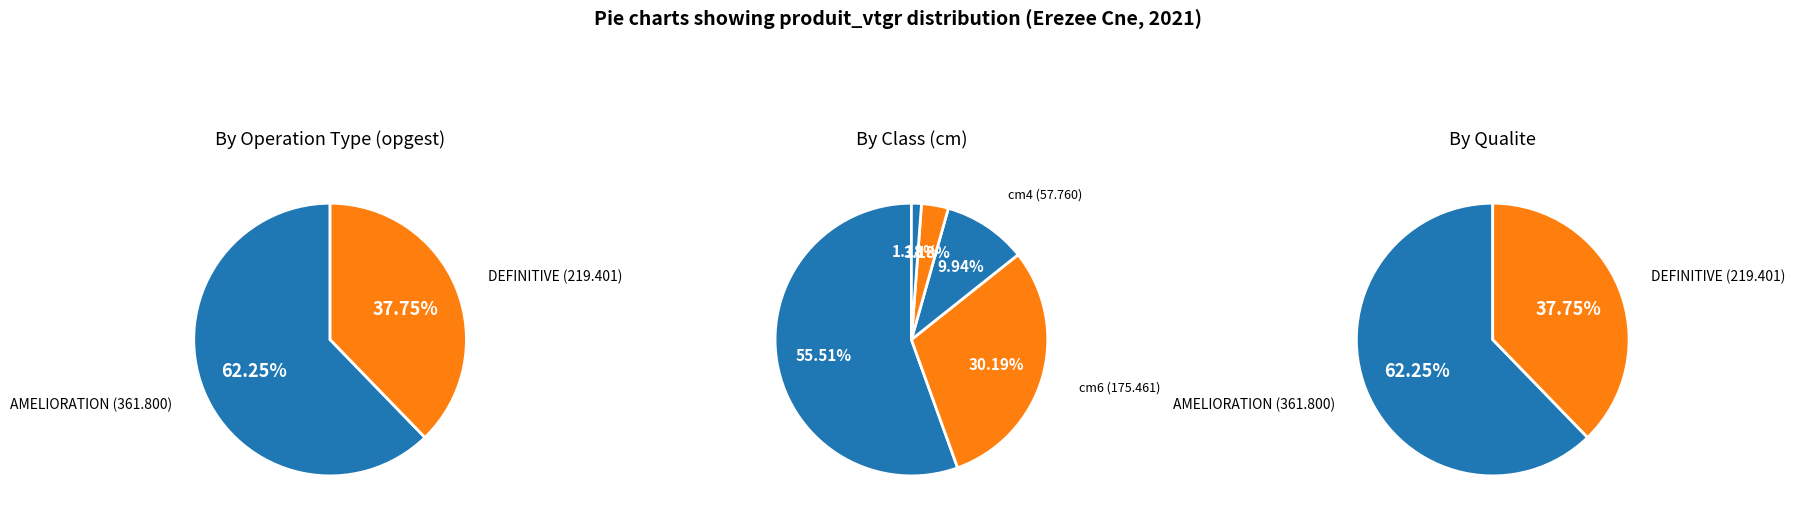

Do 4 and 3 together represent more than half of the pie?

No